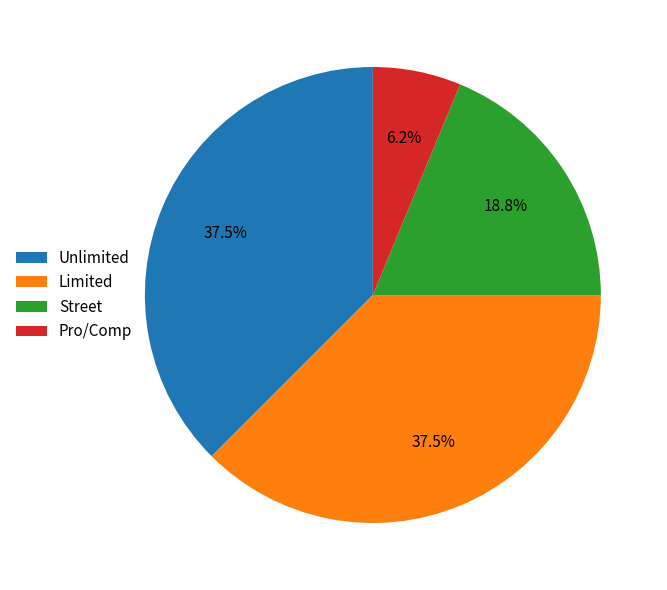

Which category has the smallest portion of the pie?

Pro/Comp